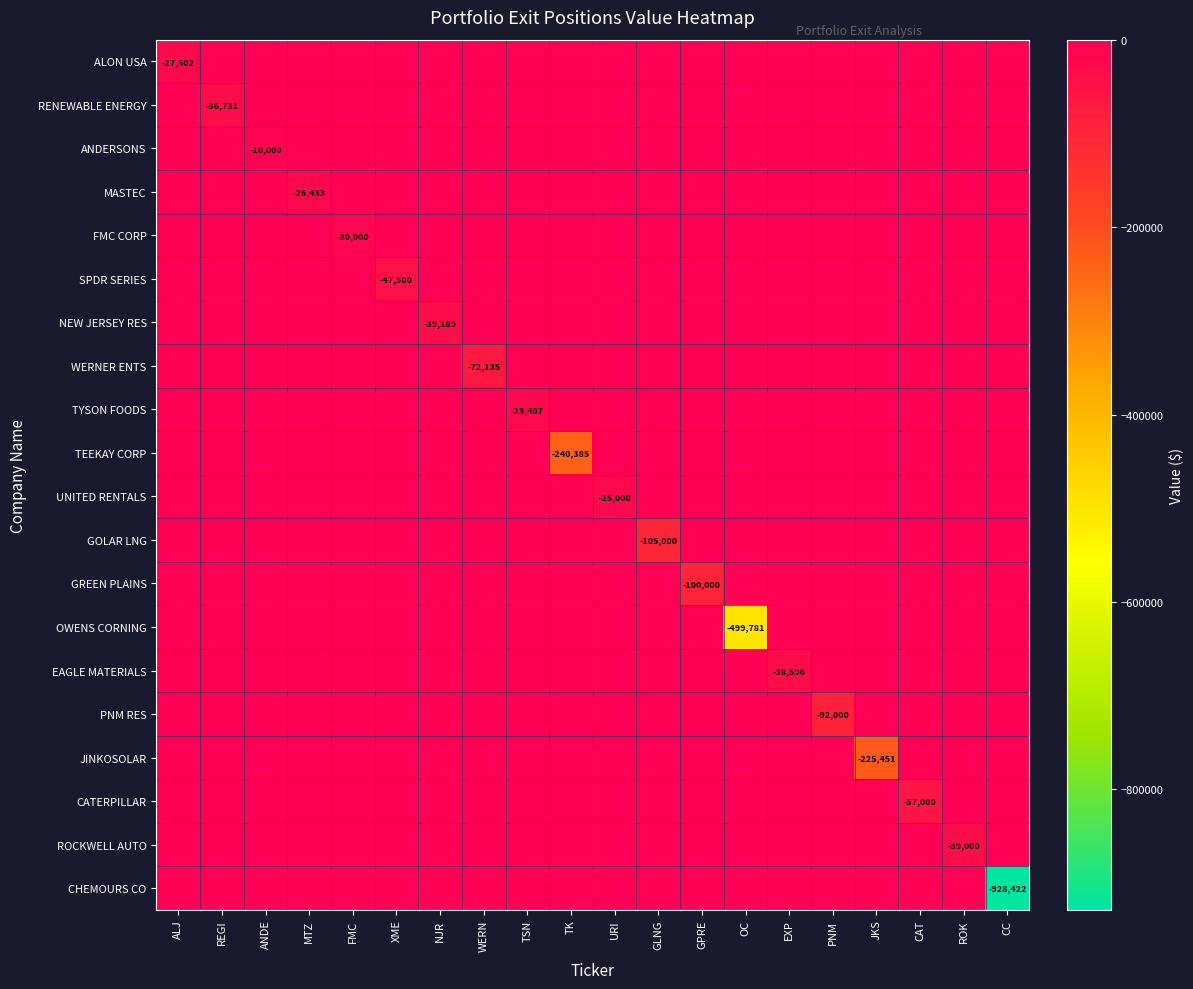

At which category is the sum across all series the highest?

ANDE